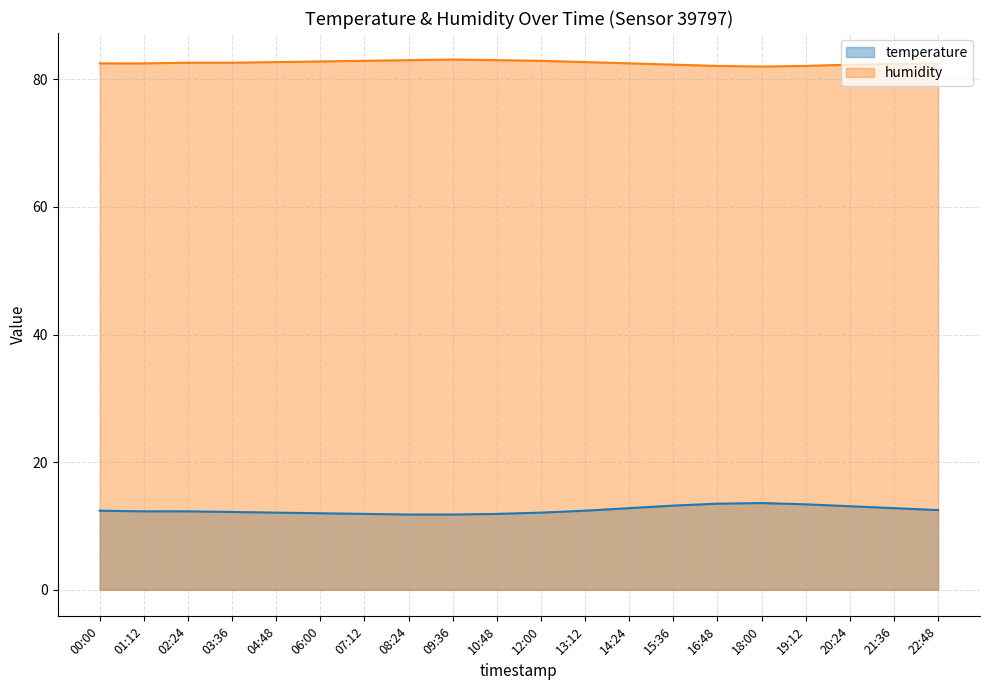

At which category is the sum across all series the highest?

16:48